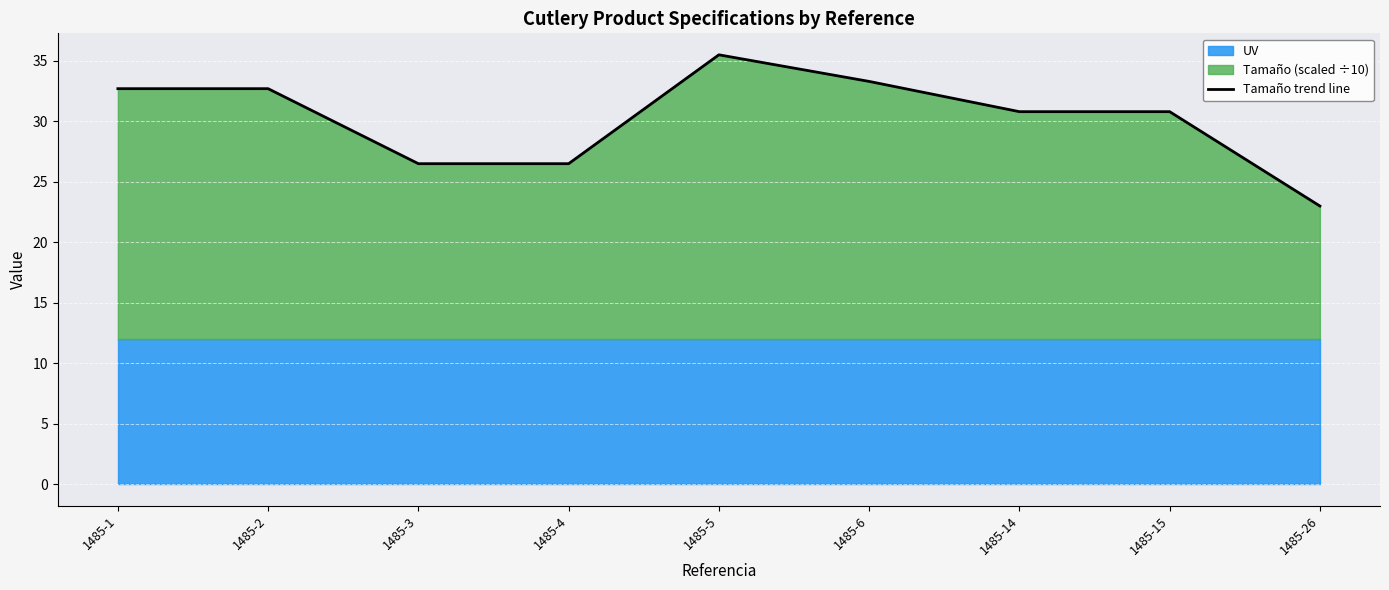

Is it true that the value at 1485-14 is 30.8?

True